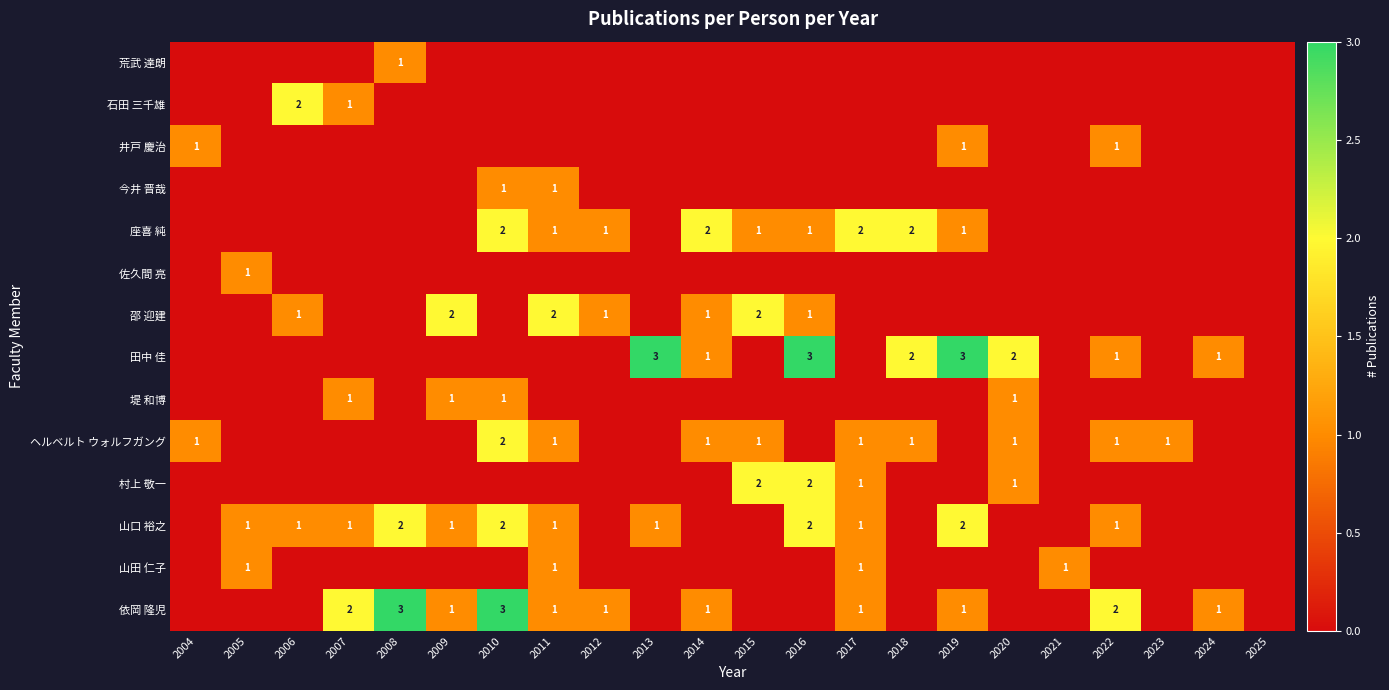

What is the difference between the second highest and minimum values in the 邵 迎建 series?

2